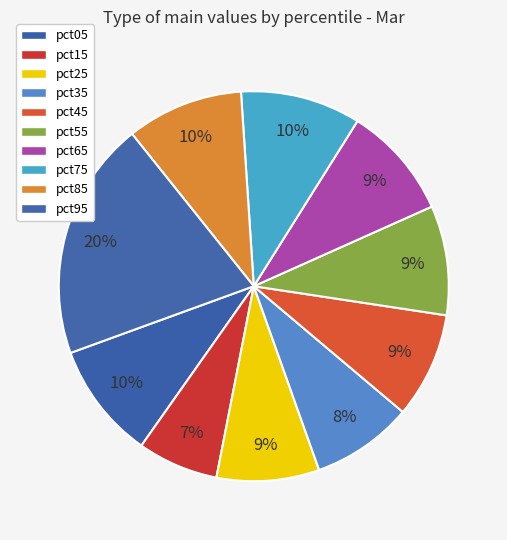

What percentage is the pct85 slice, to the nearest percent?

10%